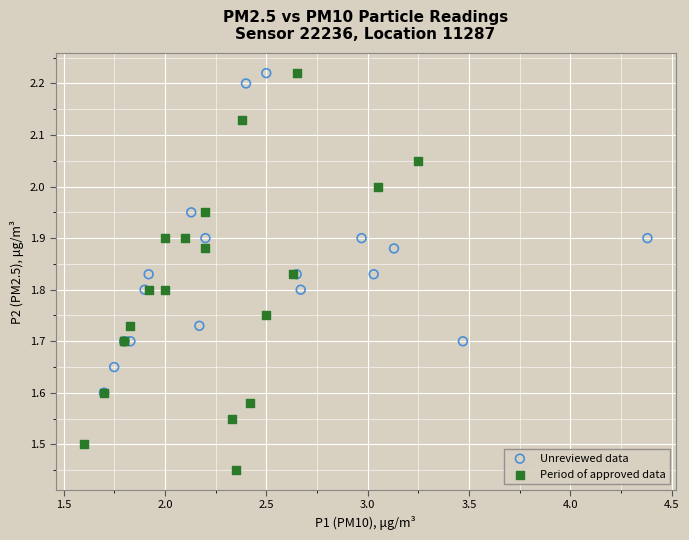

Which series has the largest Y range (max minus min)?

Period of approved data